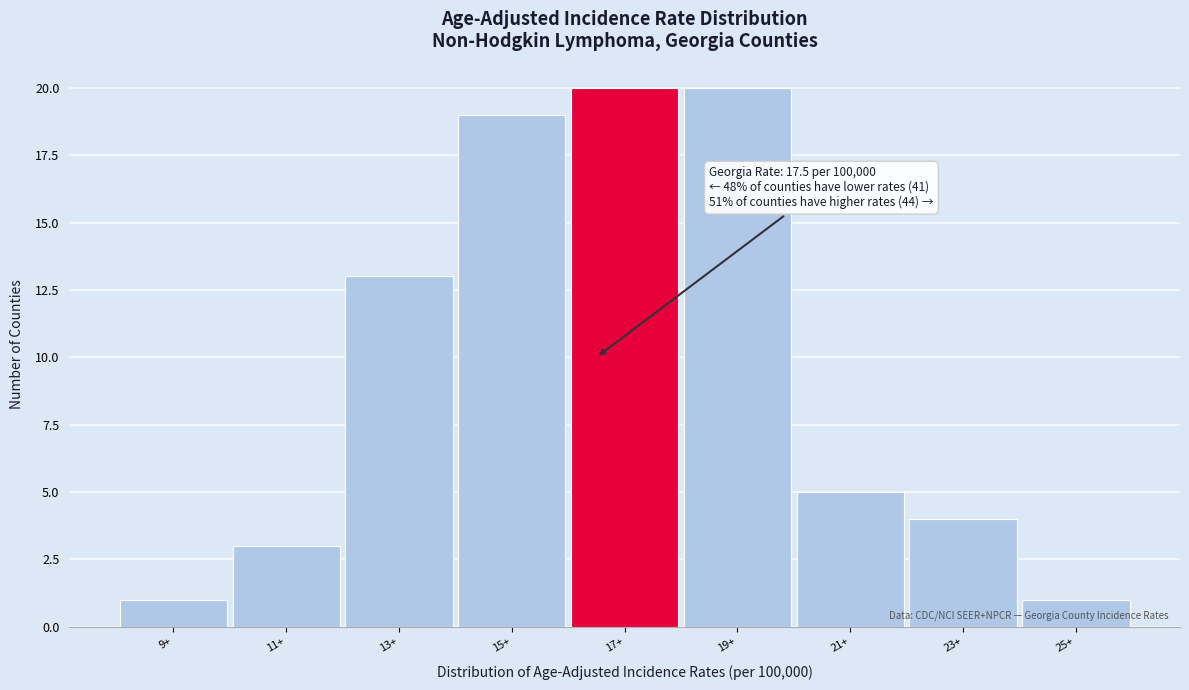

Reading left to right, what are all the values shown in this chart?

1	3	13	19	20	20	5	4	1